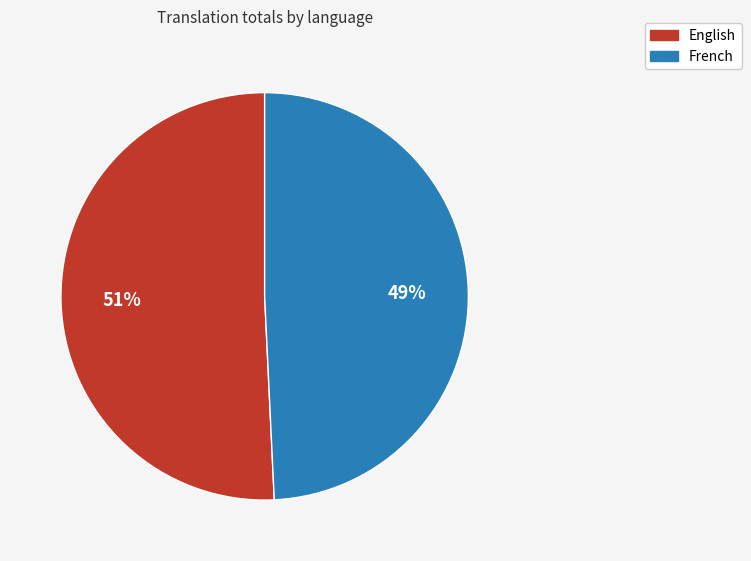

Which category has the smallest portion of the pie?

French